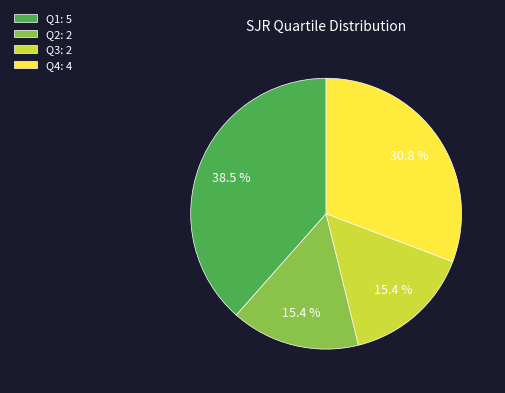

Does Q2: 2 account for over 50% of the chart?

No